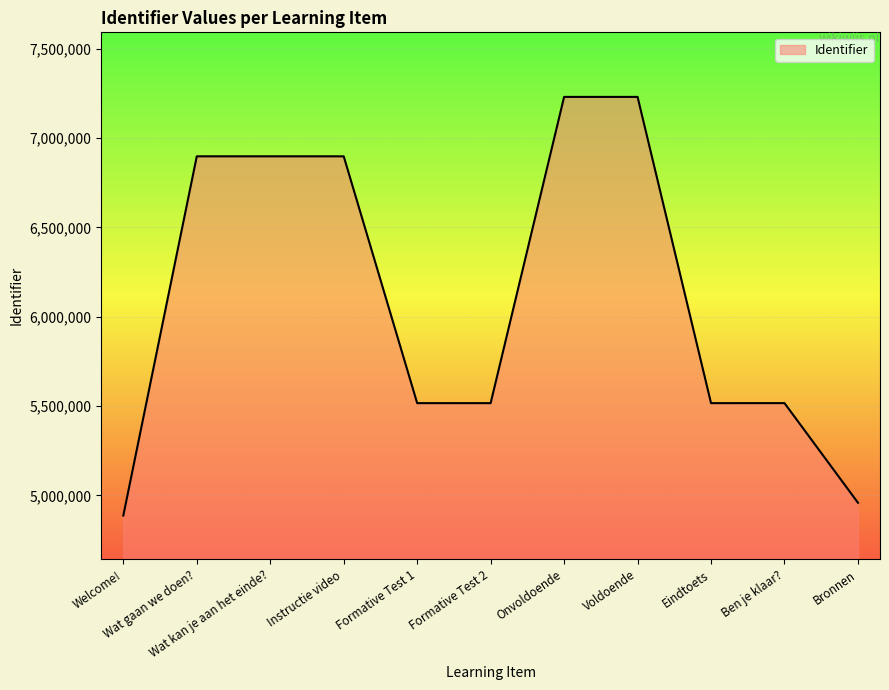

True or false: the data shows 5516323 at Eindtoets.

True